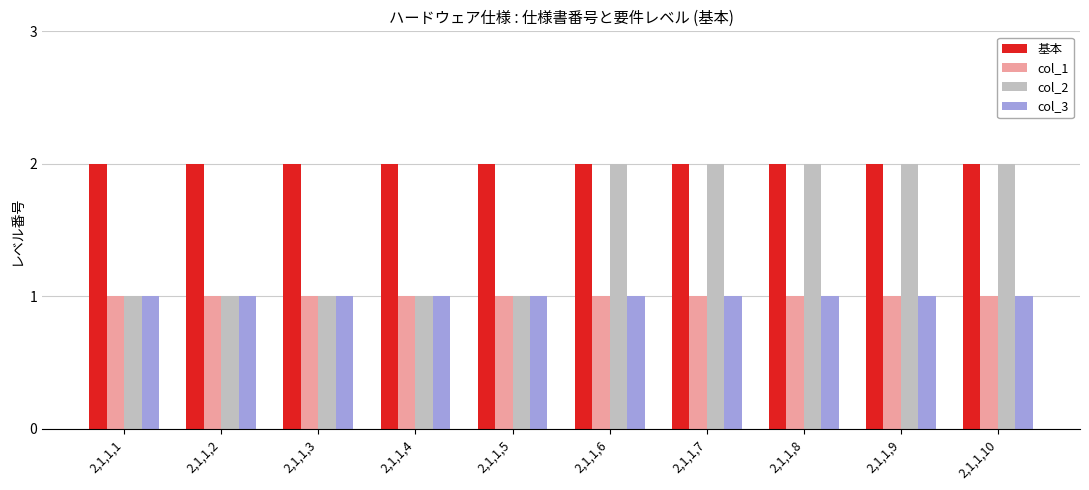

True or false: col_3 has a value of 1 at 2,1,1,1.

True